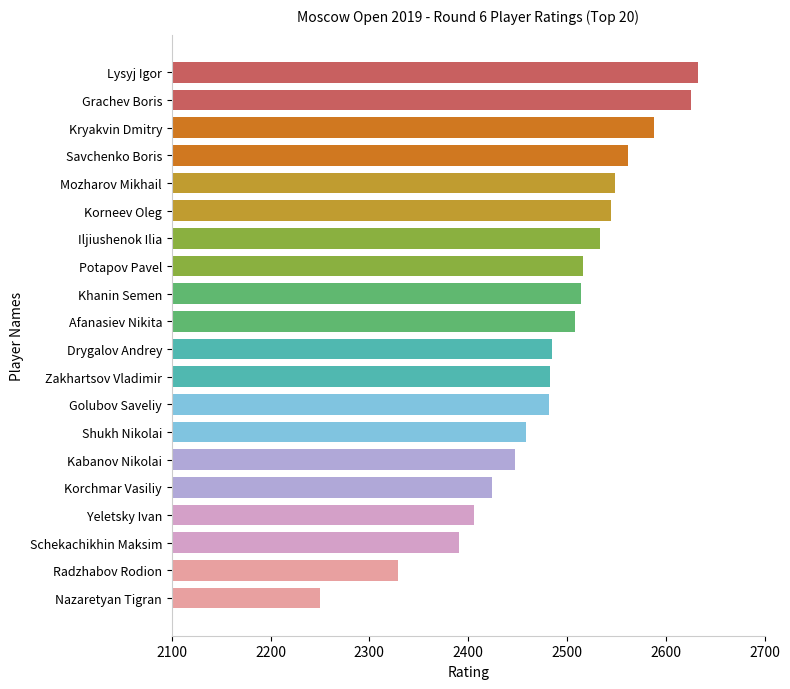

What is the difference between the maximum and minimum values?

383